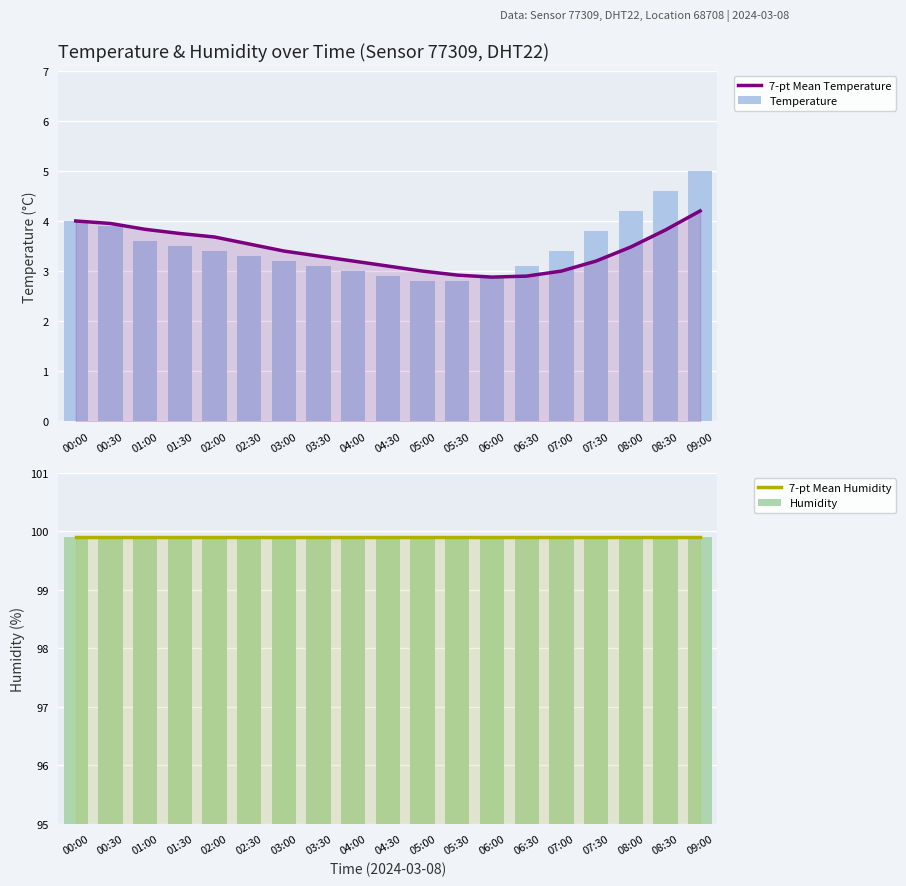

Which category has the highest value in the 7-pt Mean Temperature series?

09:00